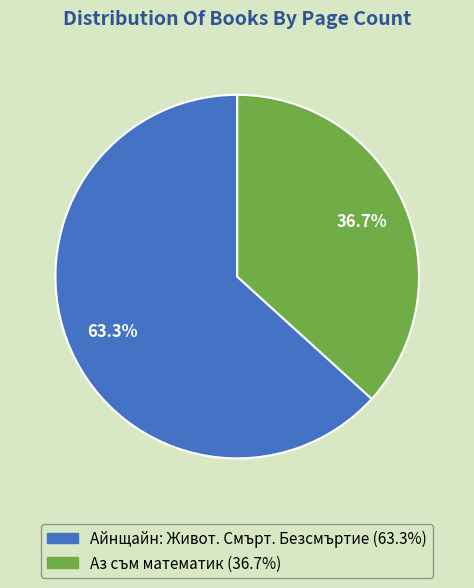

Between Айнщайн: Живот. Смърт. Безсмъртие (id 12925) and Аз съм математик (id 5388), which is larger?

Айнщайн: Живот. Смърт. Безсмъртие (id 12925)